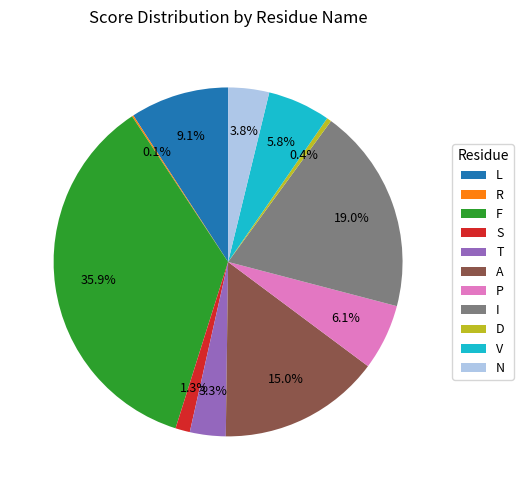

What percentage is NOT represented by A?

85.0%